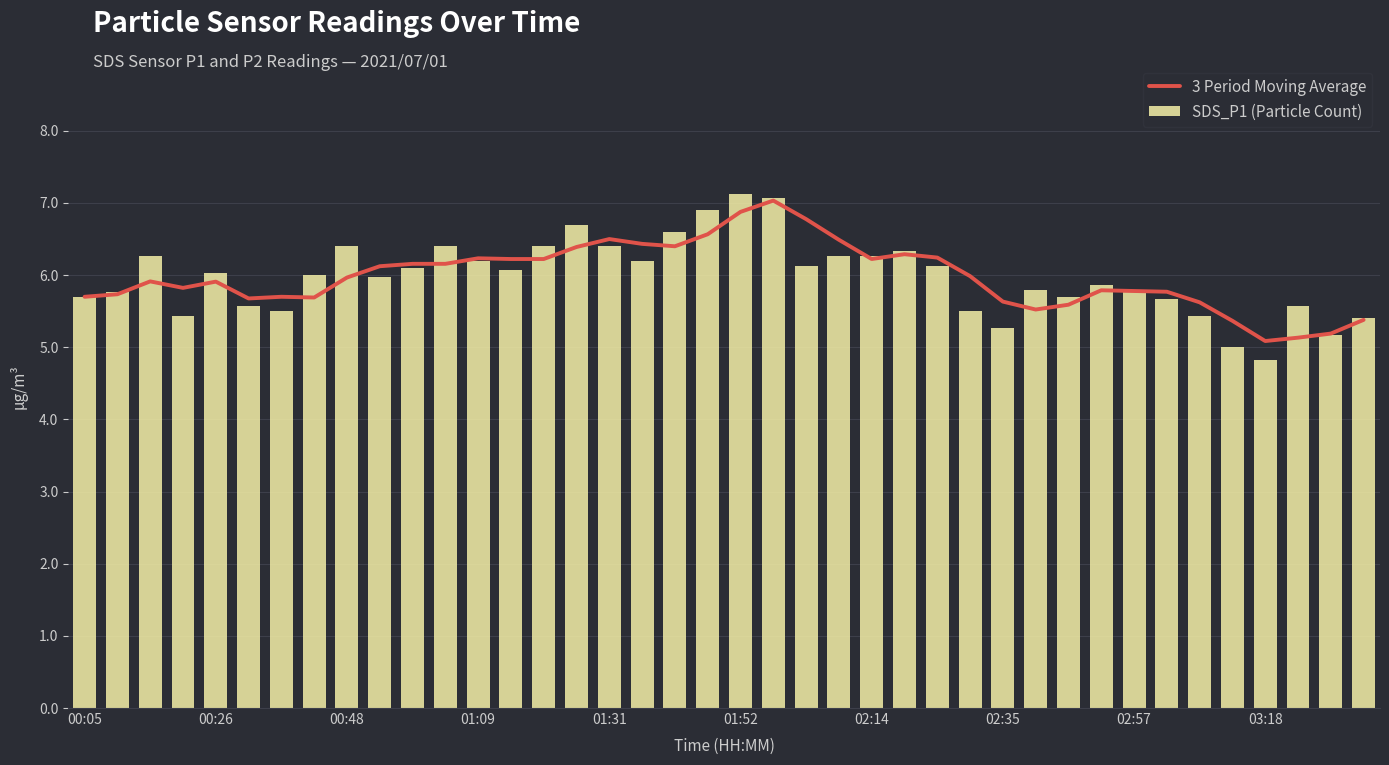

Which series has the widest spread of values?

SDS_P1 (Particle Count)